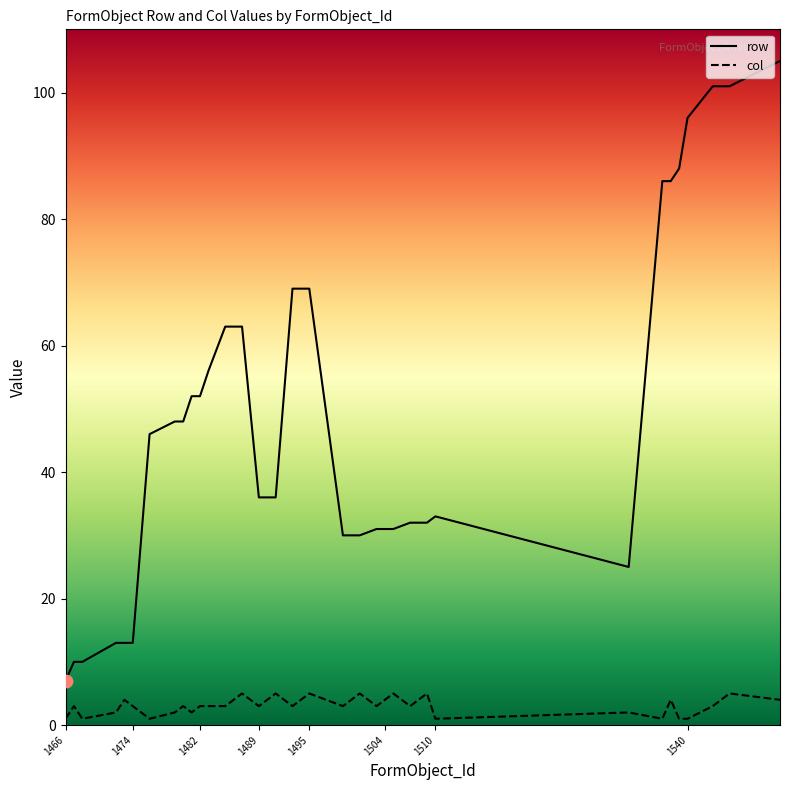

Which series has the largest range (max minus min)?

row